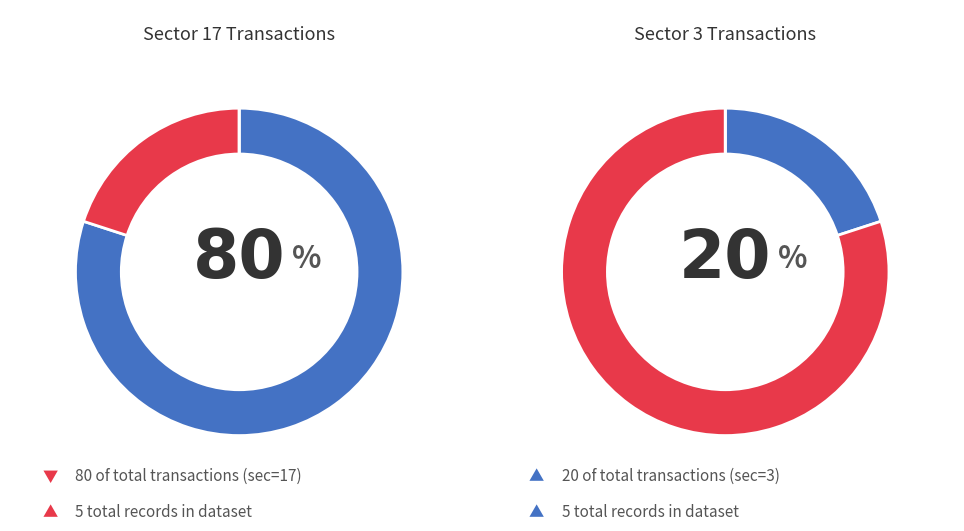

To the nearest percent, what is the combined percentage of sec_17 and sec_3?

100%